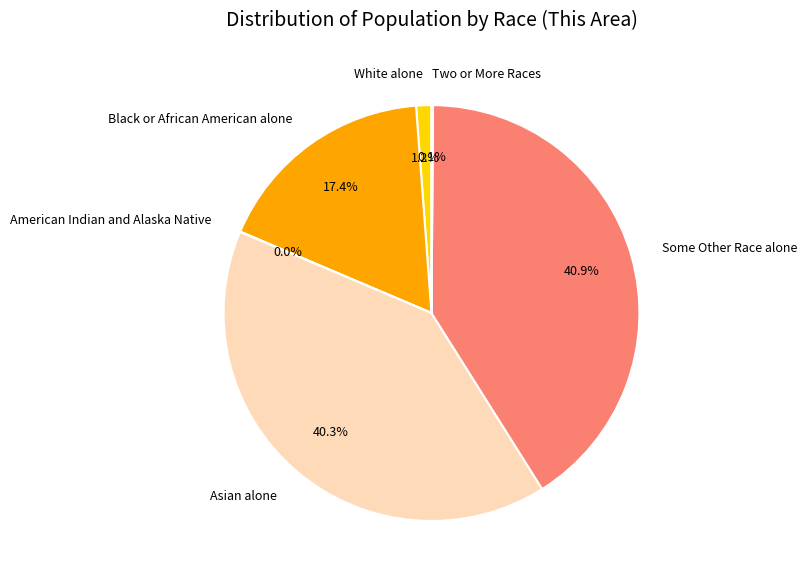

Between White alone and Some Other Race alone, which is larger?

Some Other Race alone